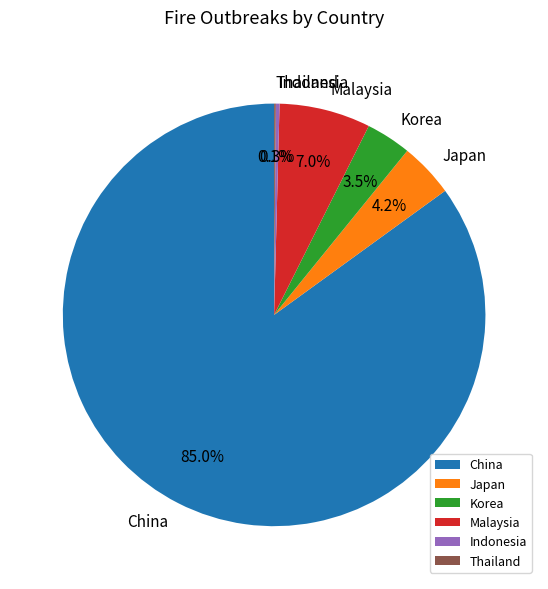

To the nearest percent, what is the difference between the largest and smallest slice percentages?

85%